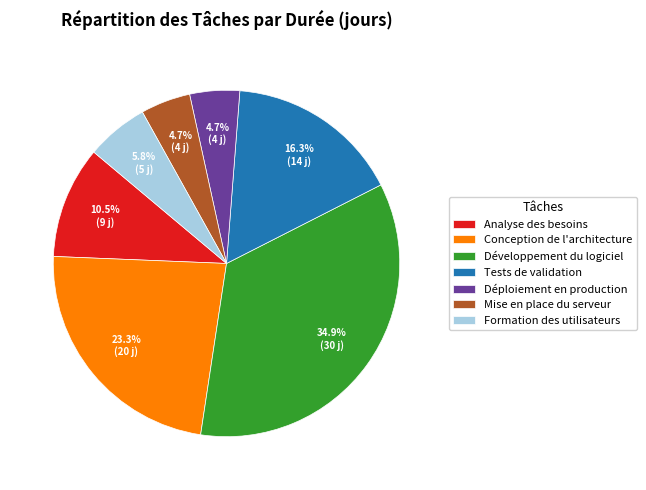

Combined, do Analyse des besoins and Conception de l'architecture account for over 50%?

No